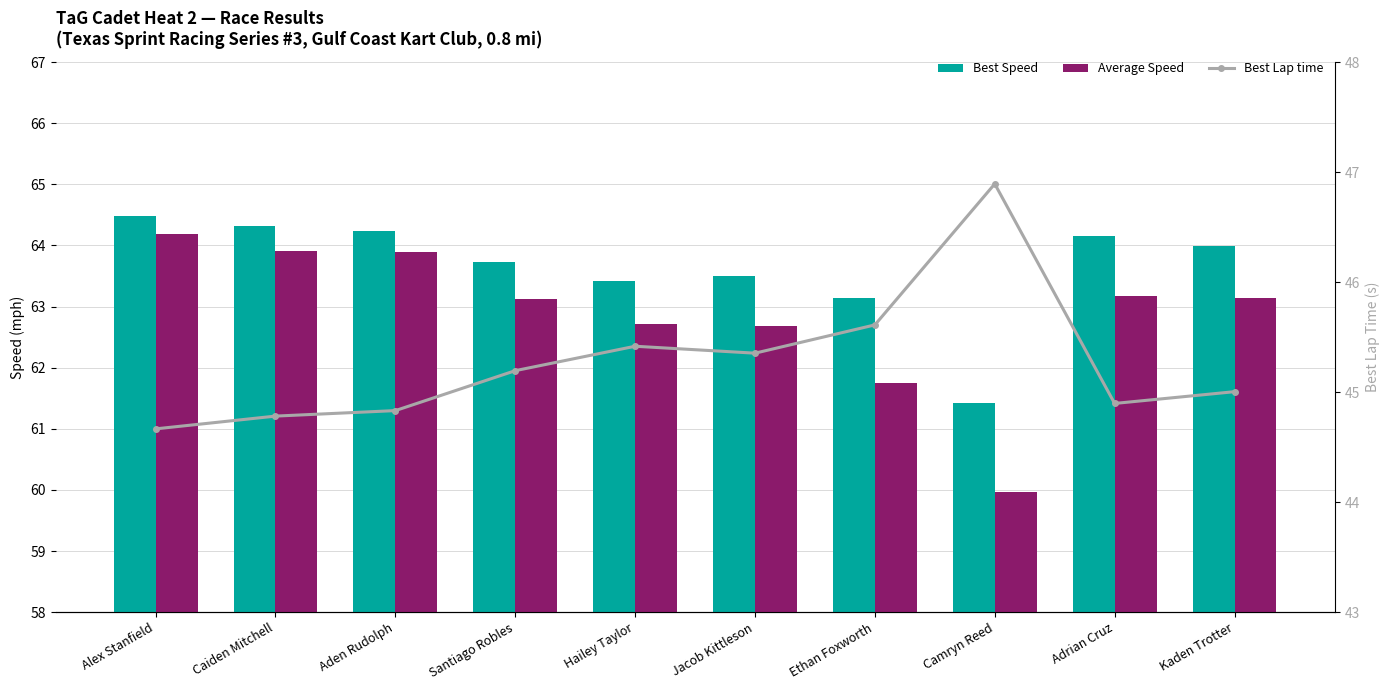

At which label does Best Lap time reach its minimum?

Alex Stanfield